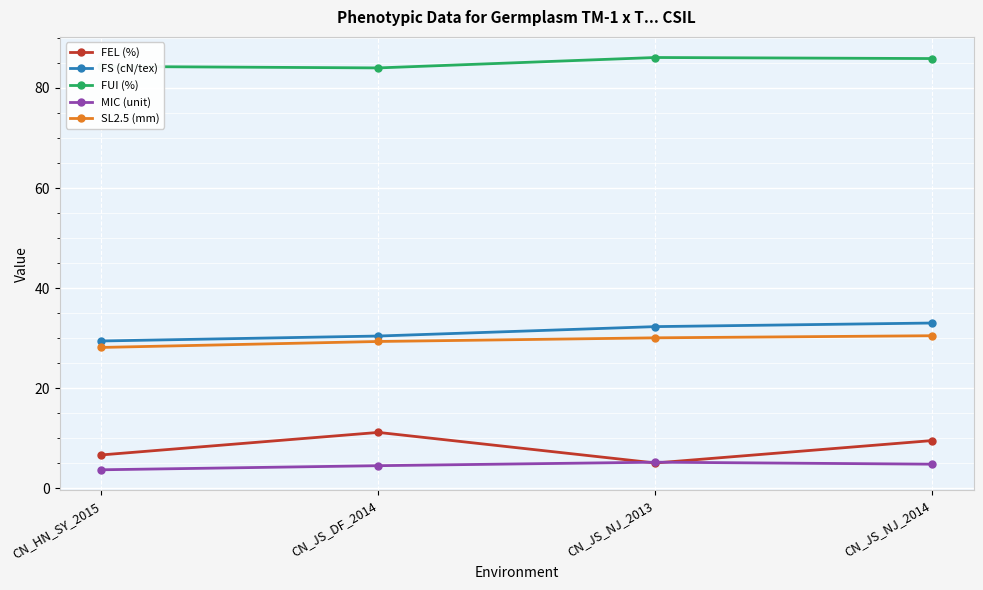

True or false: FUI (%) and MIC (unit) intersect in this chart.

False